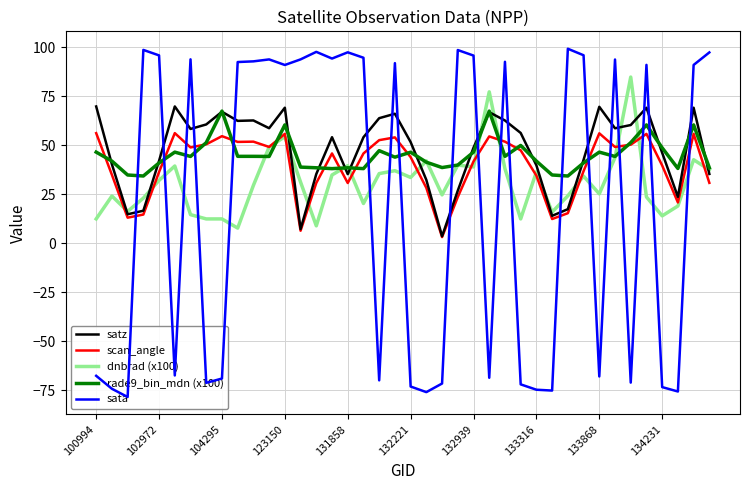

What is the sum of the rade9_bin_mdn (x100) values at 100994 and 21?

88.0